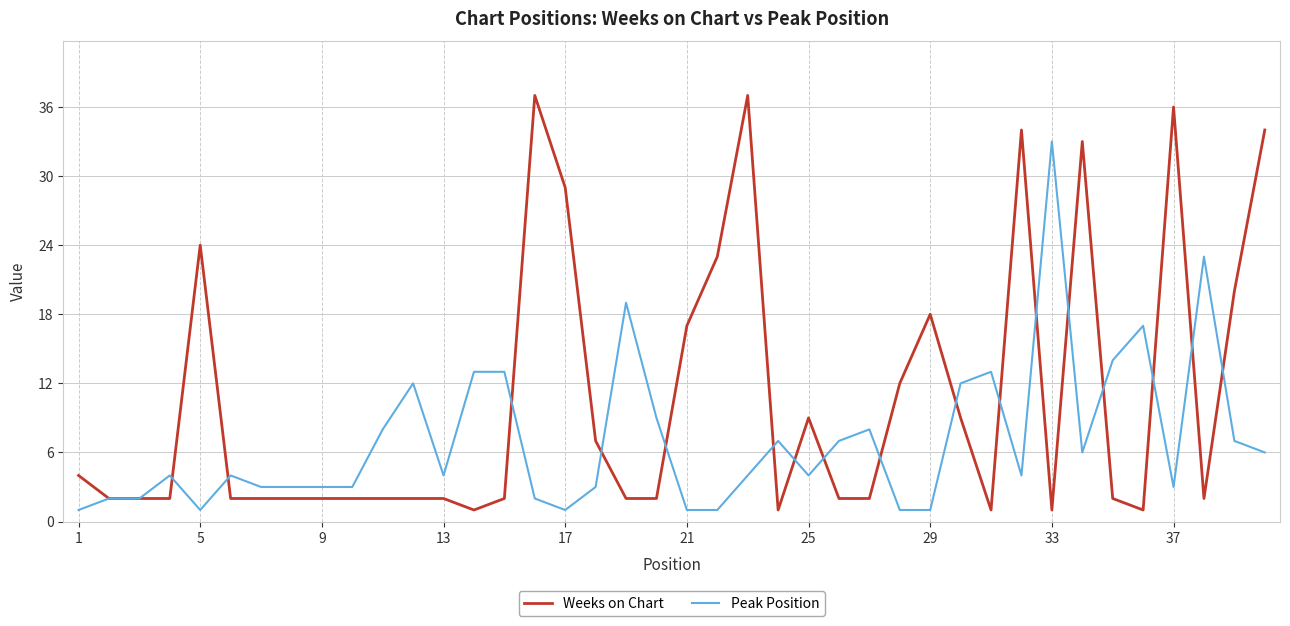

Which series has the widest spread of values?

Weeks on Chart